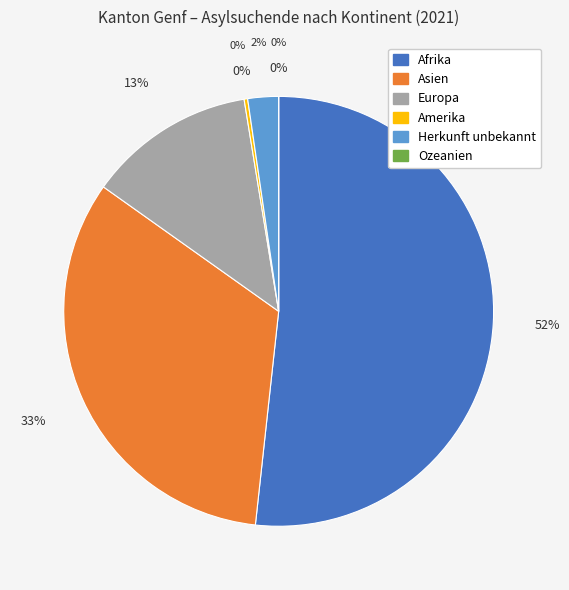

How many segments does this pie chart have?

6